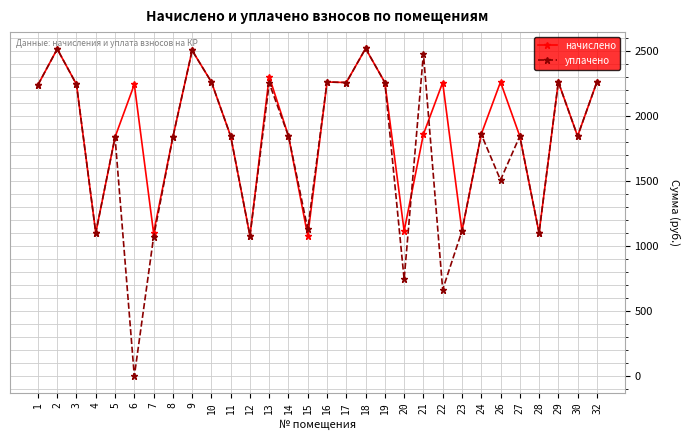

Which series has the largest range (max minus min)?

уплачено